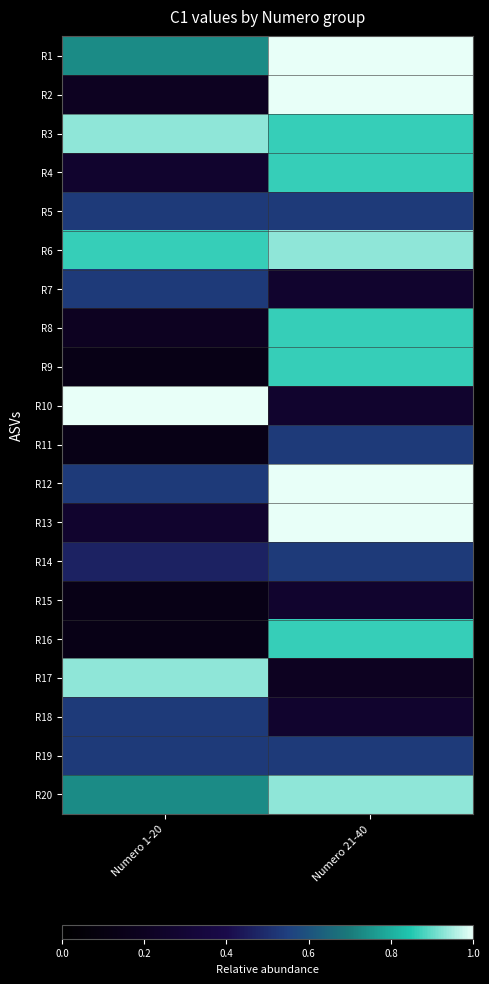

At which category is the sum across all series the highest?

Numero 21-40